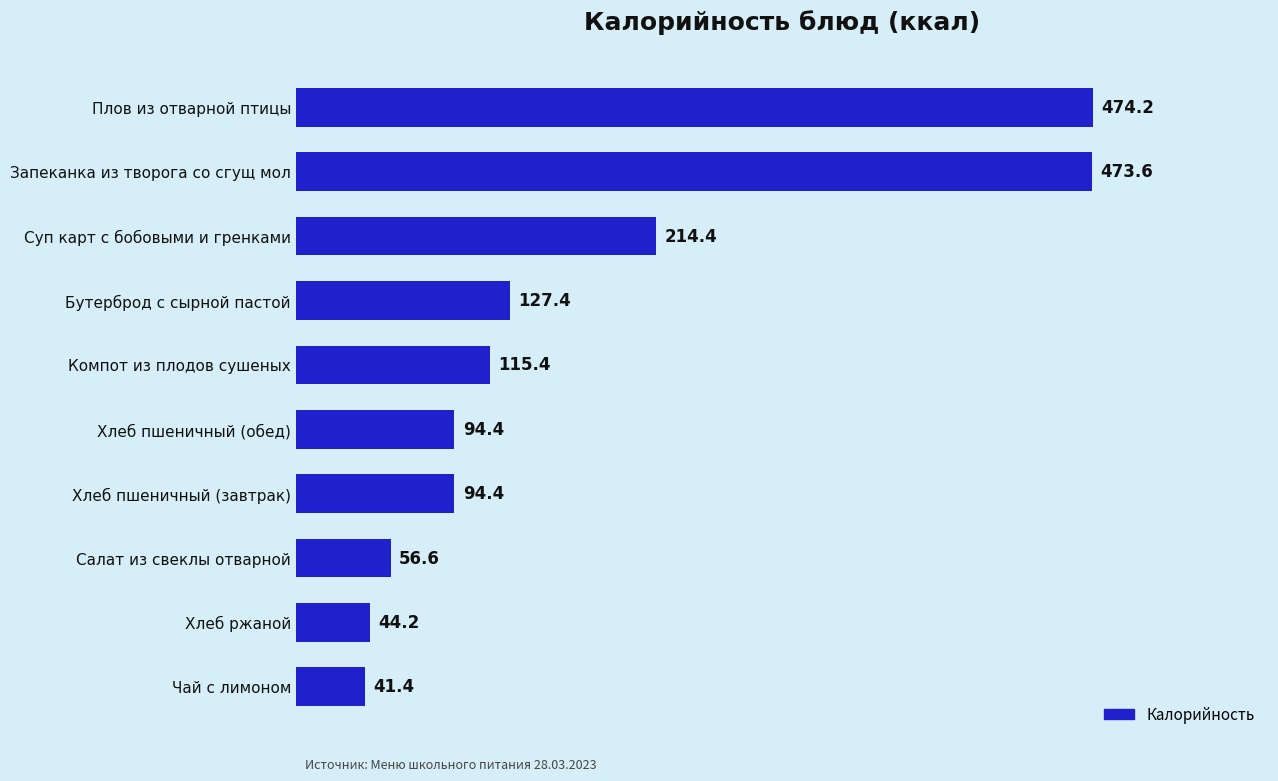

What is the average value?

173.6